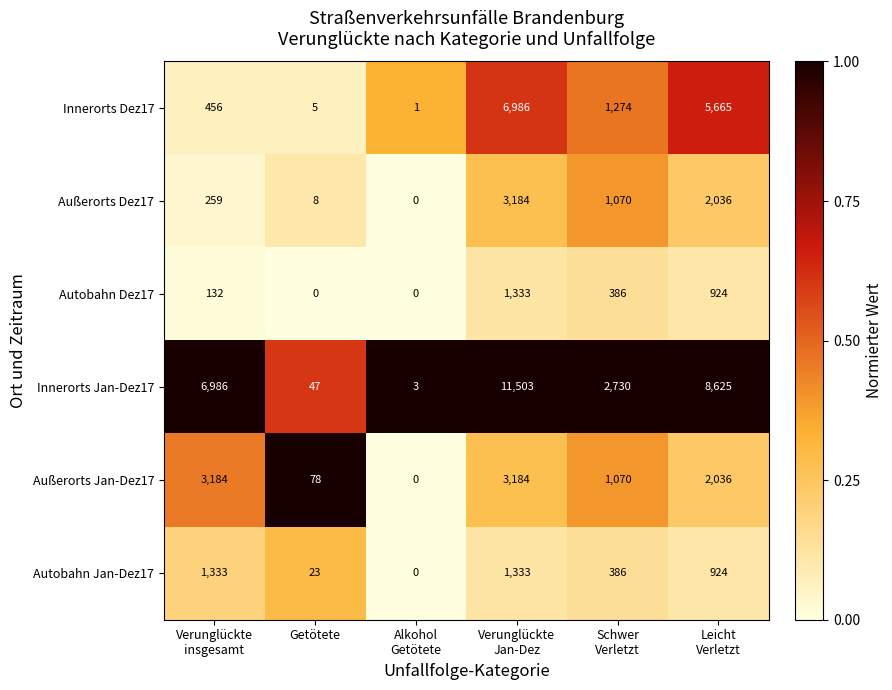

Which series has the widest spread of values?

Innerorts Jan-Dez17